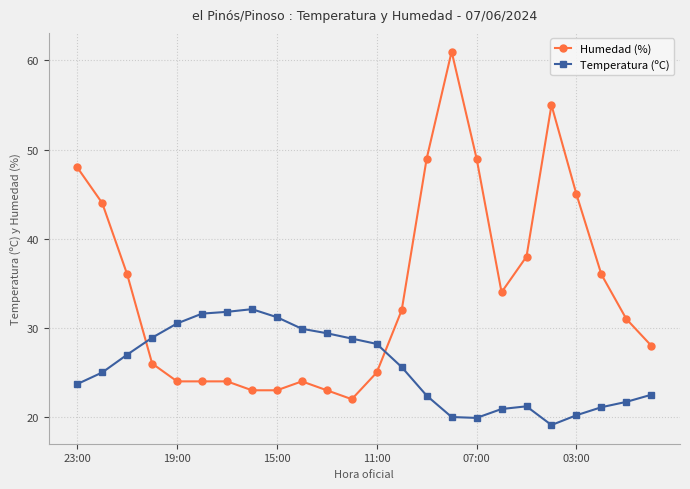

Does the chart have visible grid lines?

Yes